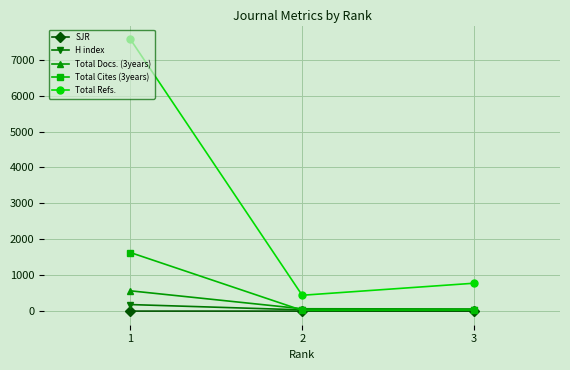

At how many categories does at least one series exceed 5739?

1